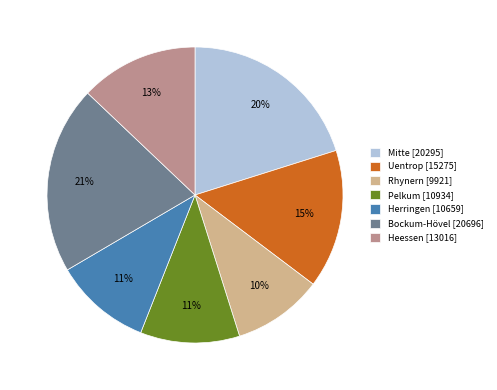

The Uentrop slice represents 6% of the pie. True or false?

False